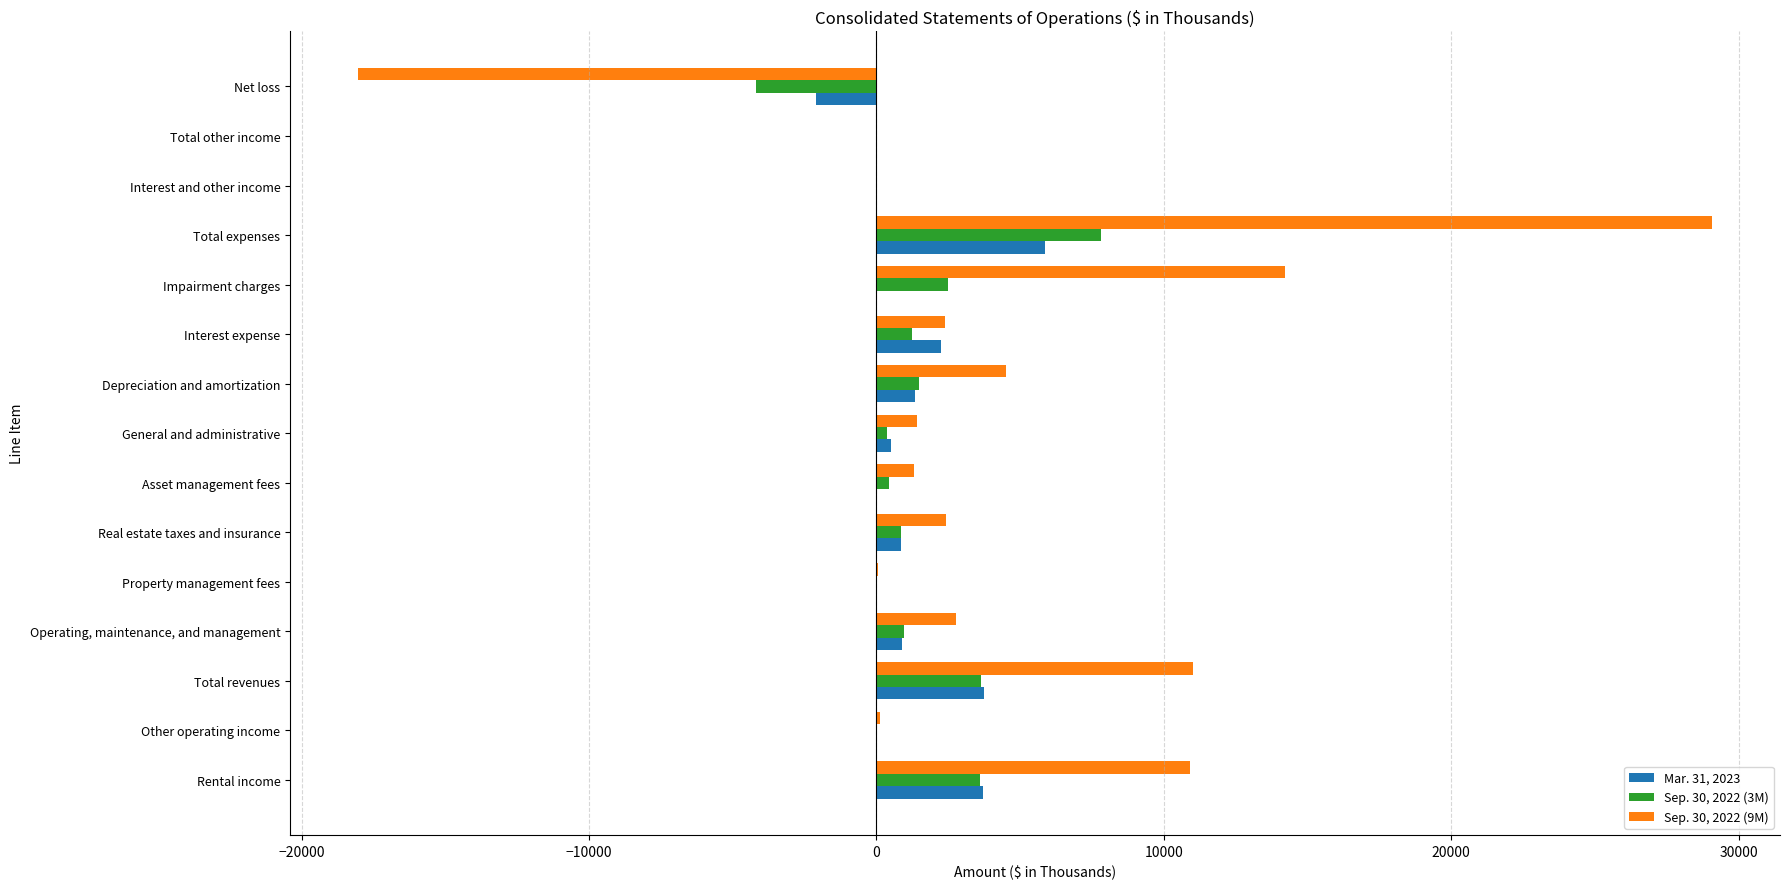

Which series has the largest total across all categories?

Sep. 30, 2022 (9M)